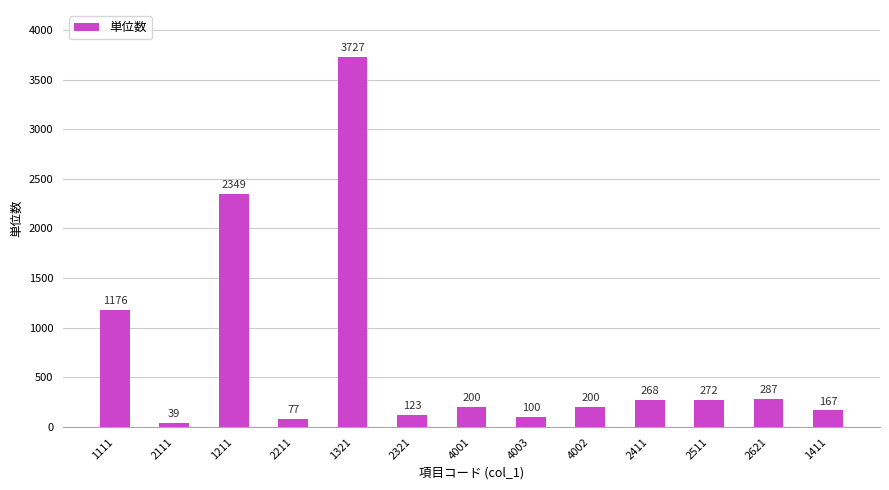

Where does the data first go above 200?

1111